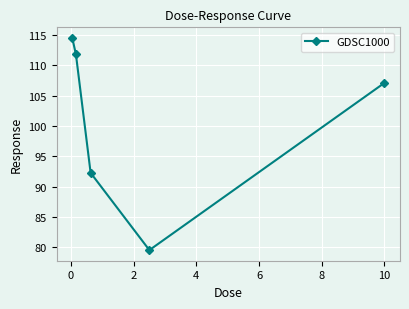

How many points are lower than both their immediate neighbors (excluding endpoints)?

1